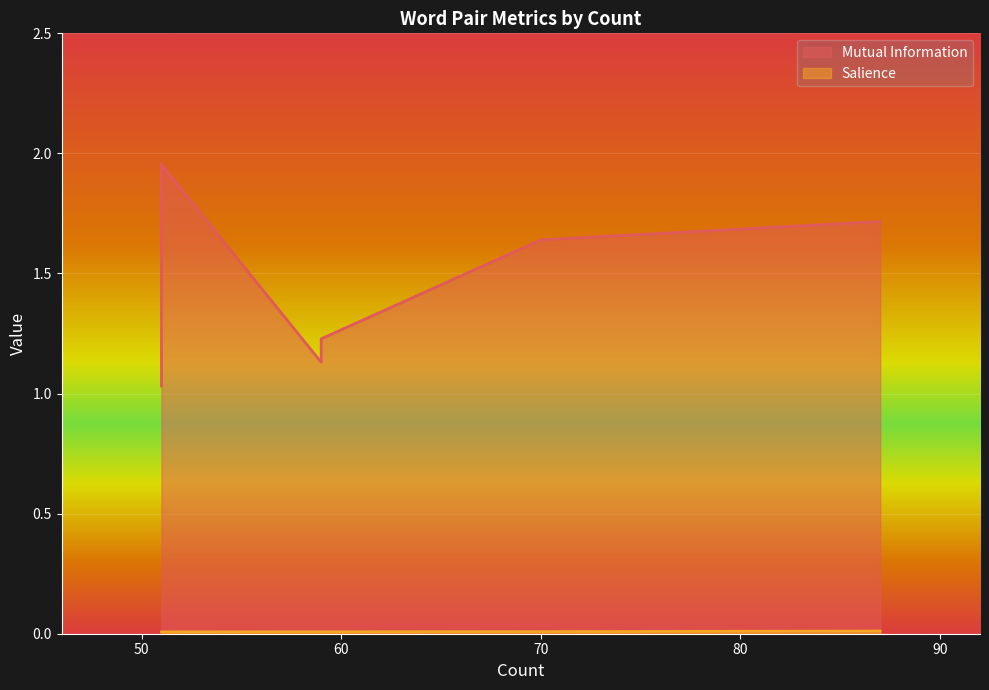

Does the chart display data point markers on the line(s)?

No